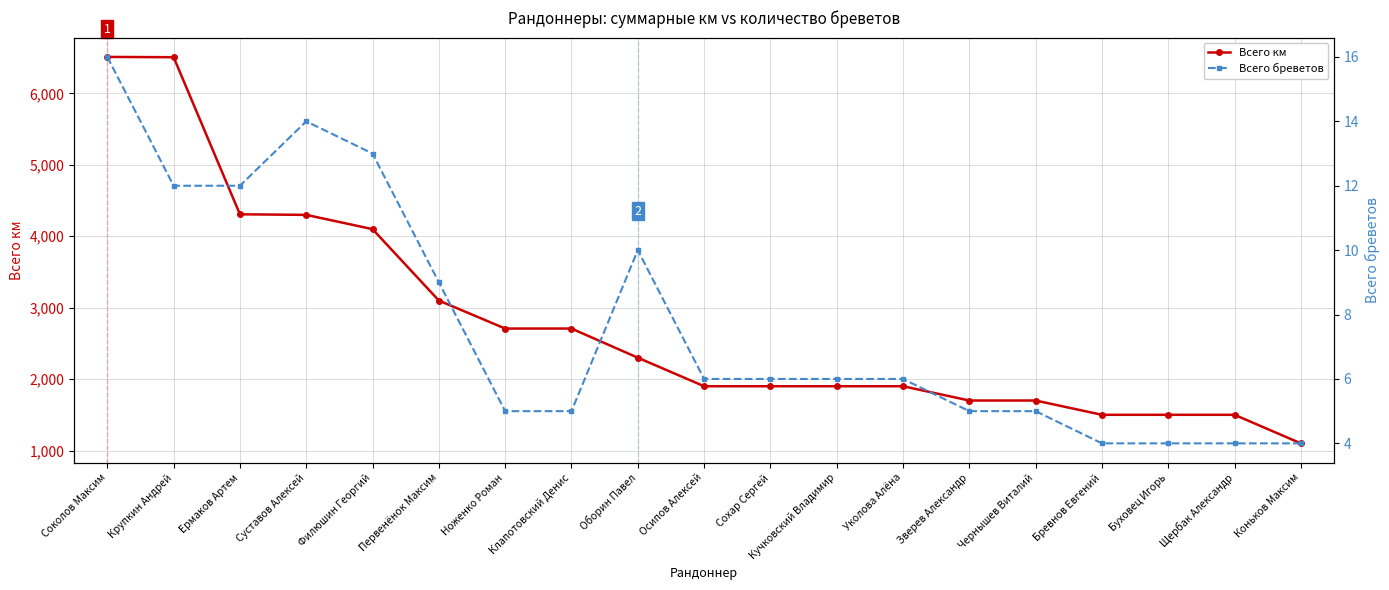

Which category has the lowest value across all series?

Бревнов Евгений